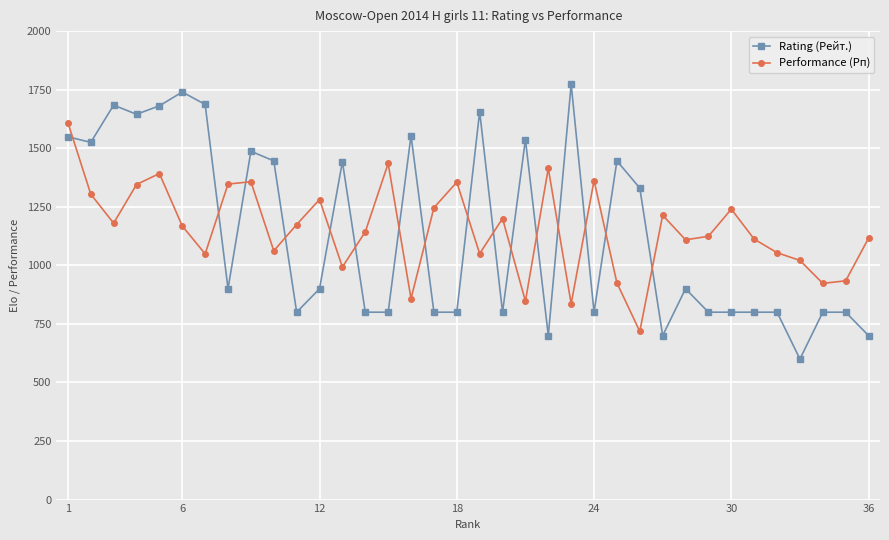

How many interior local valleys does the Performance (Рп) series have?

11